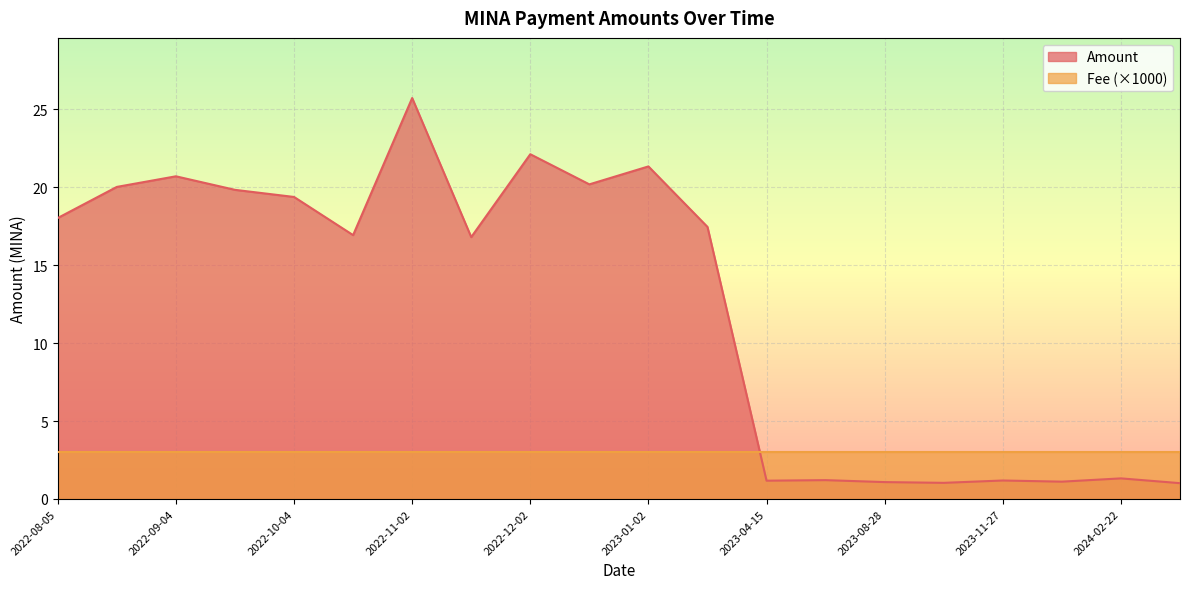

What is the highest value of the Amount series?

25.7